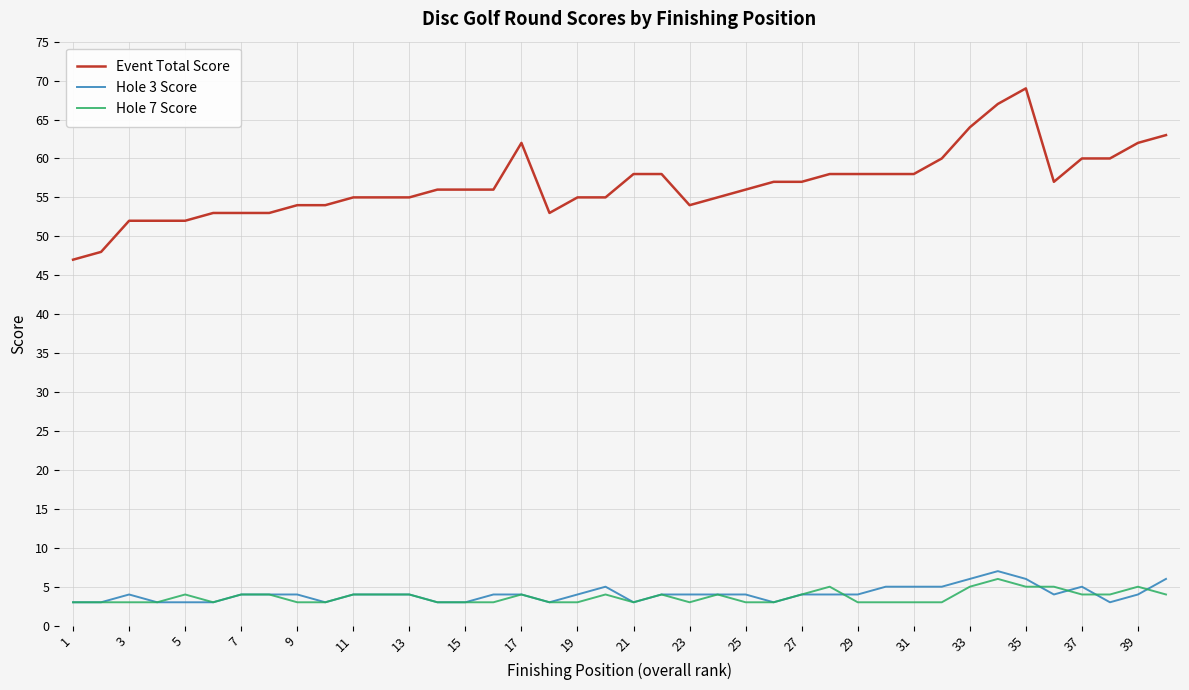

Which series has the largest total across all categories?

Event Total Score